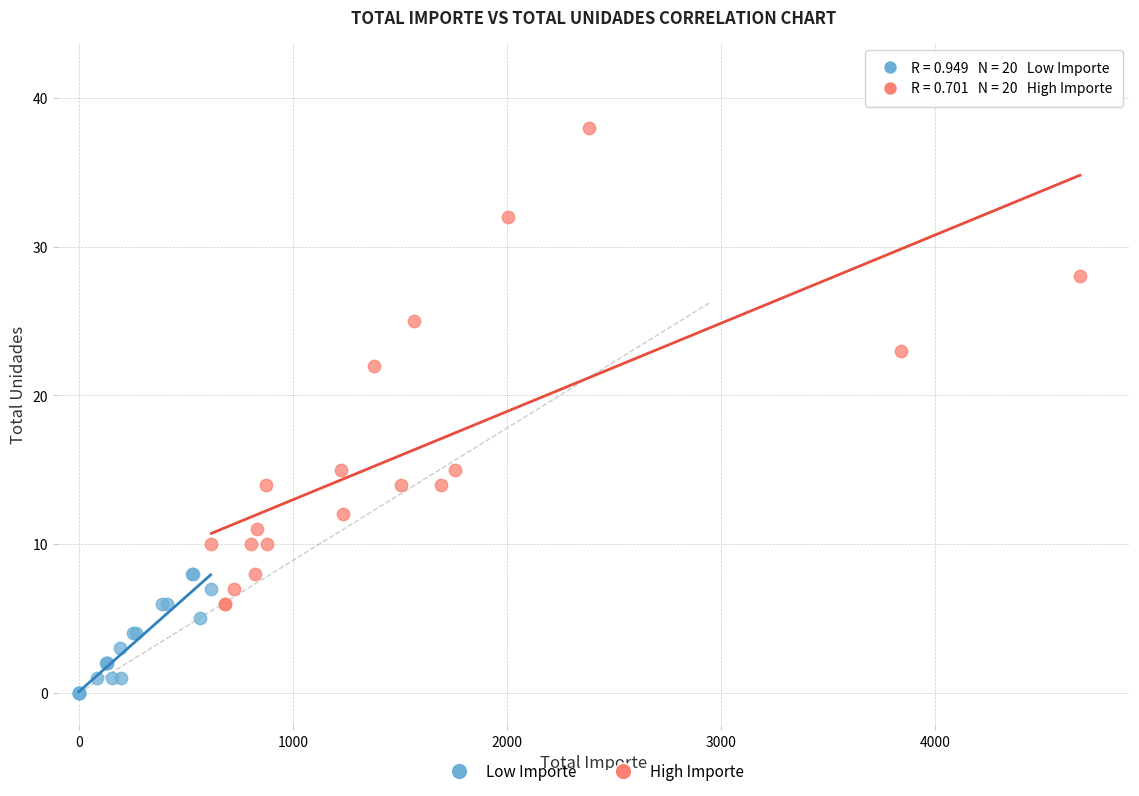

Which series contains the lowest Y value?

Low Importe